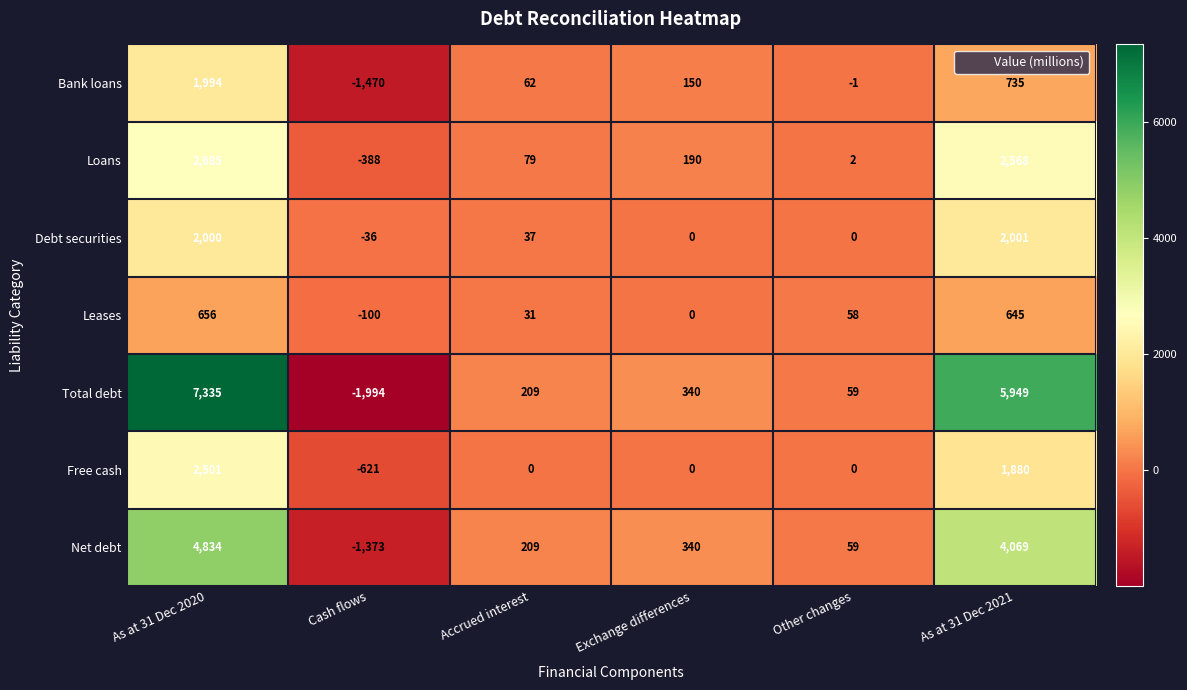

Where is Leases nearest to the value 278?

Other changes